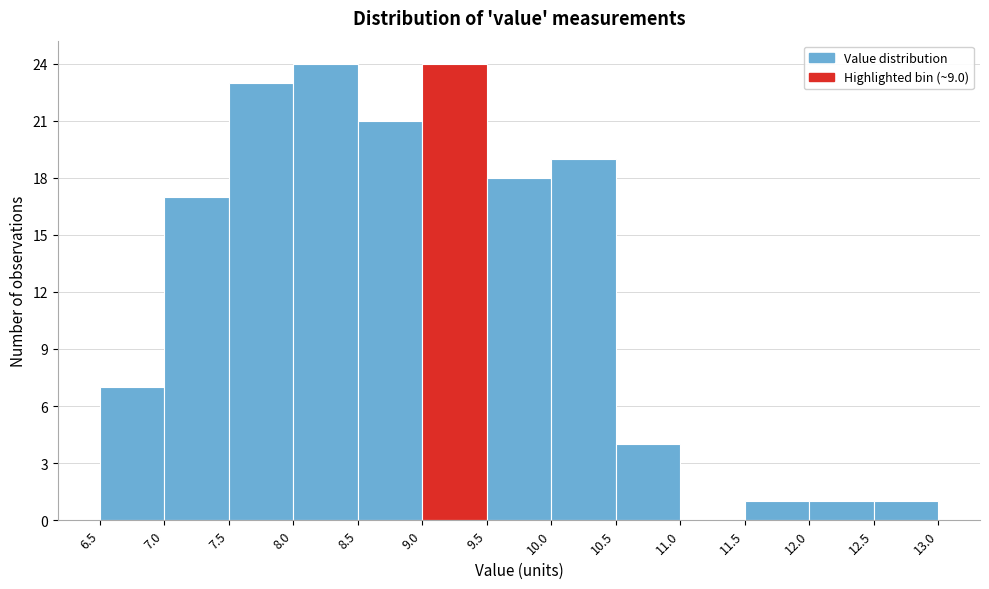

Reading left to right, transcribe this chart: for each bar, give the range it covers on the x-axis and its height. The values are not printed on the chart, so give them approximately, as read against the axis.

6.5 to 7.0: 7
7.0 to 7.5: 17
7.5 to 8.0: 23
8.0 to 8.5: 24
8.5 to 9.0: 21
9.0 to 9.5: 24
9.5 to 10.0: 18
10.0 to 10.5: 19
10.5 to 11.0: 4
11.0 to 11.5: 0
11.5 to 12.0: 1
12.0 to 12.5: 1
12.5 to 13.0: 1